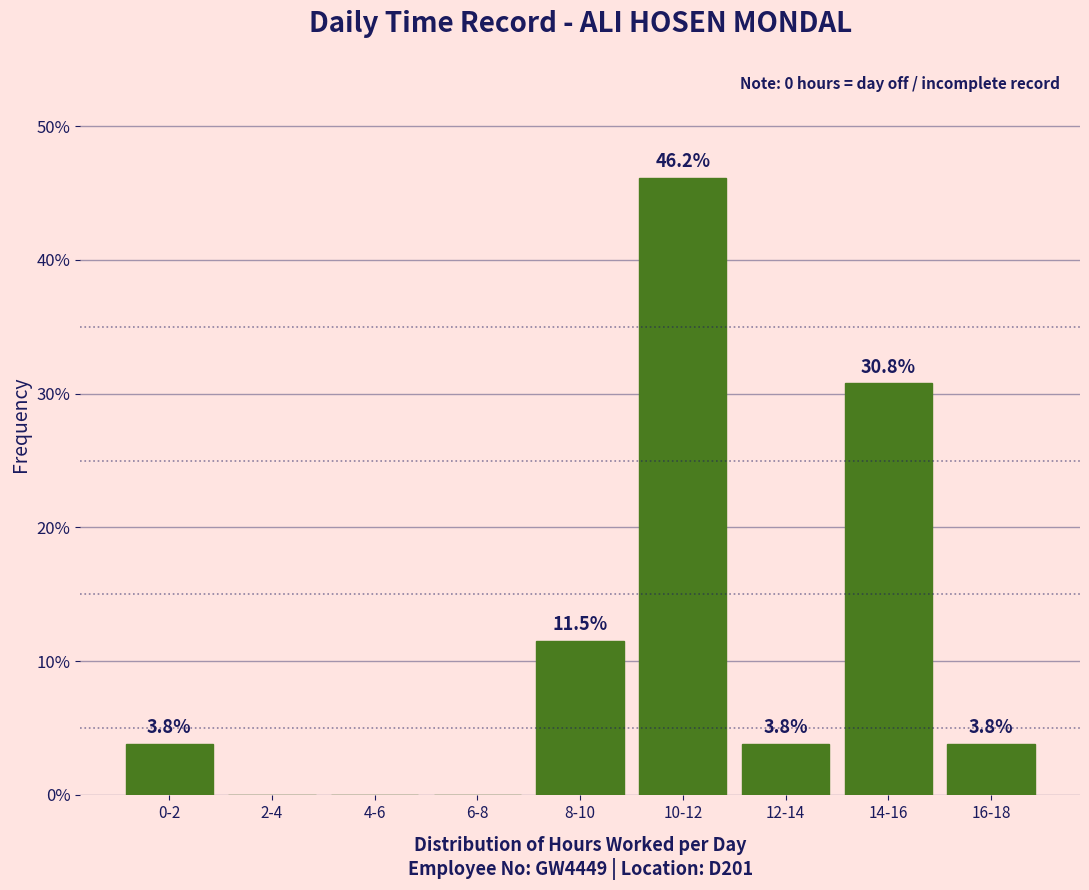

Reading left to right, what are all the values shown in this chart?

0-2=3.8	2-4=0.0	4-6=0.0	6-8=0.0	8-10=11.5	10-12=46.2	12-14=3.8	14-16=30.8	16-18=3.8